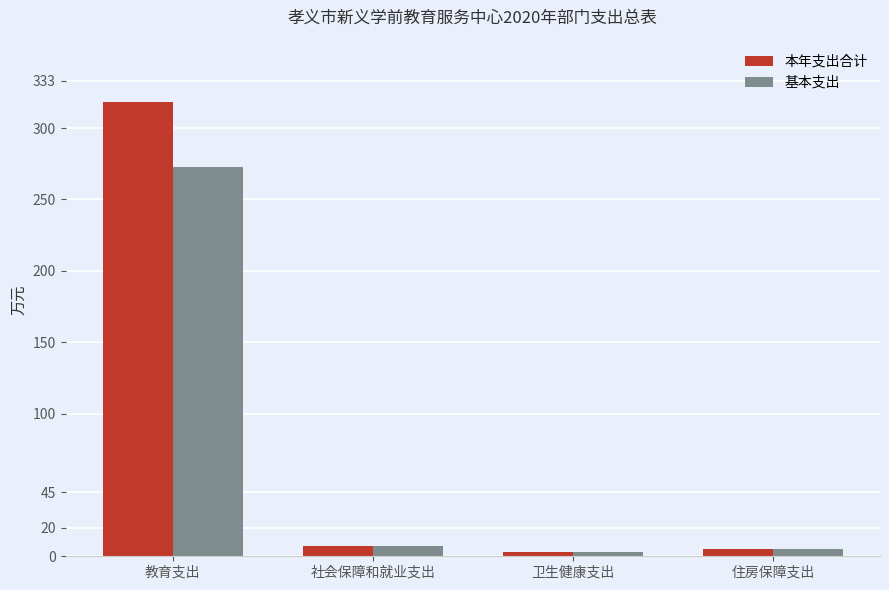

What is the average value of the 本年支出合计 series?

83.4